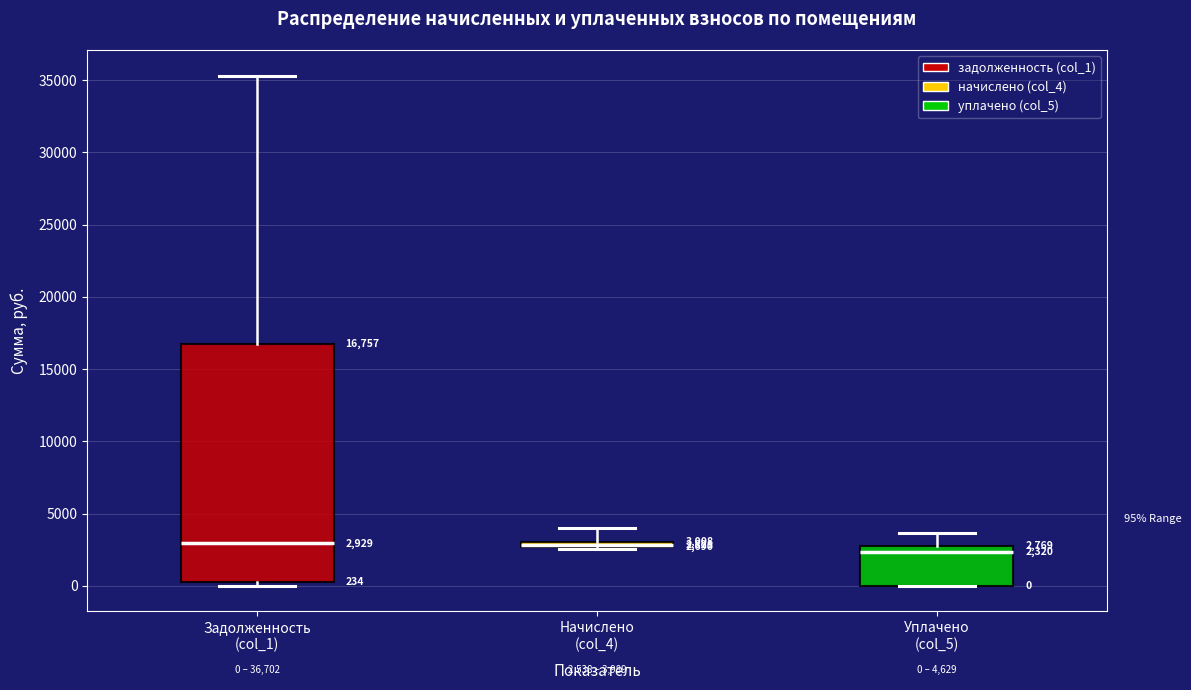

Comparing the boxes themselves (not the whiskers), which one is the tallest?

Задолженность (col_1)